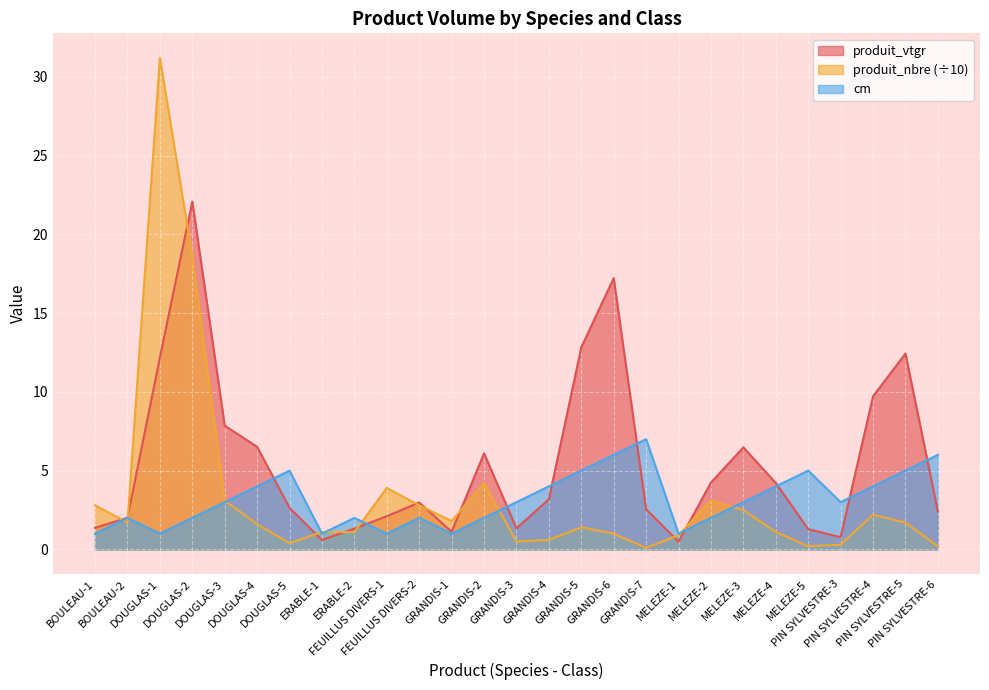

What is the difference between the maximum and minimum values in the produit_nbre series?

31.1